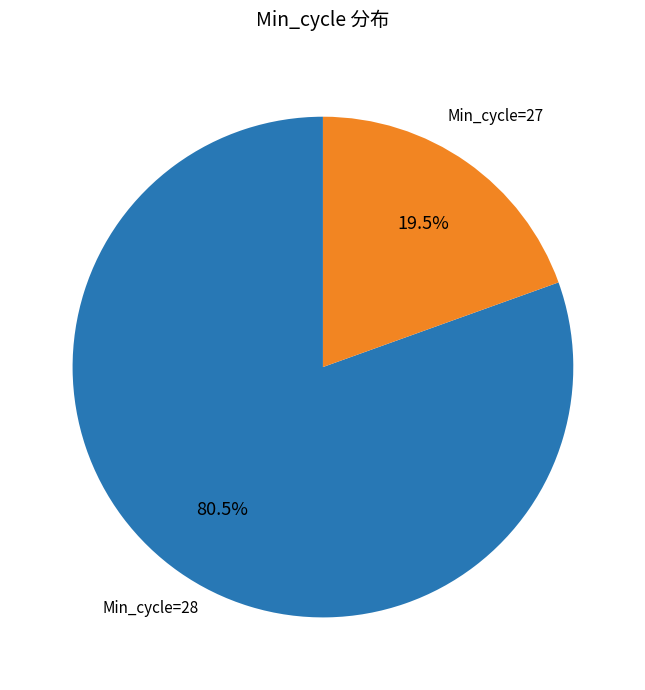

Is there a majority slice in this chart?

Yes